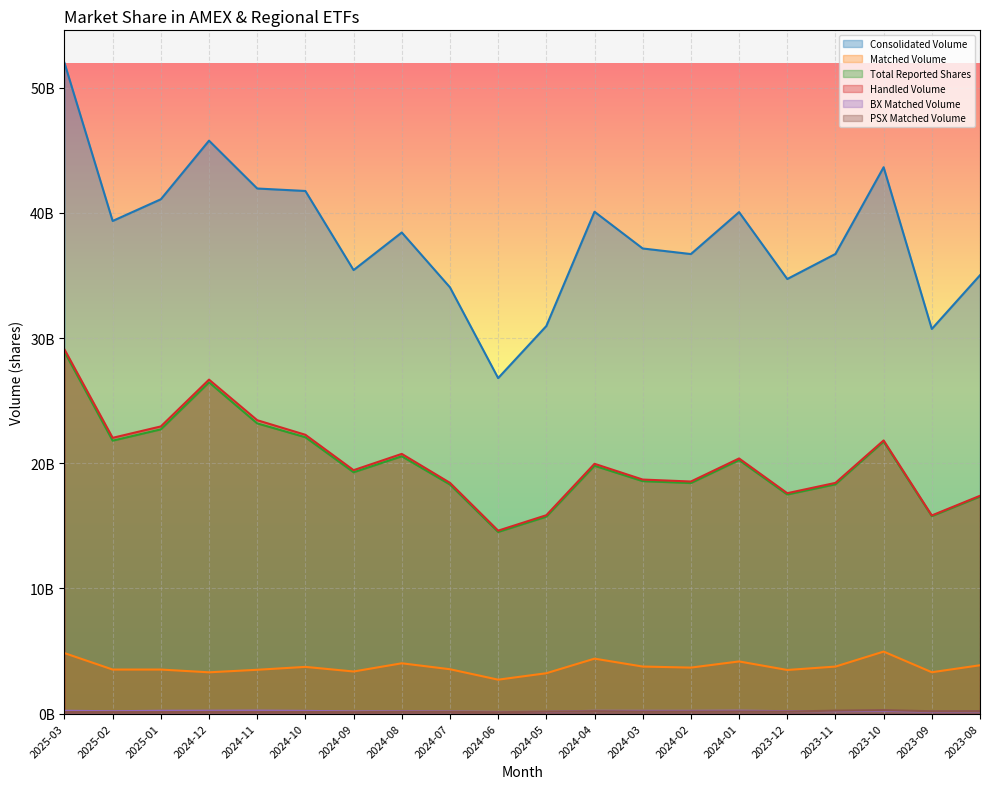

Is it true that PSX Matched Volume equals 169233544 at 2024-01?

True